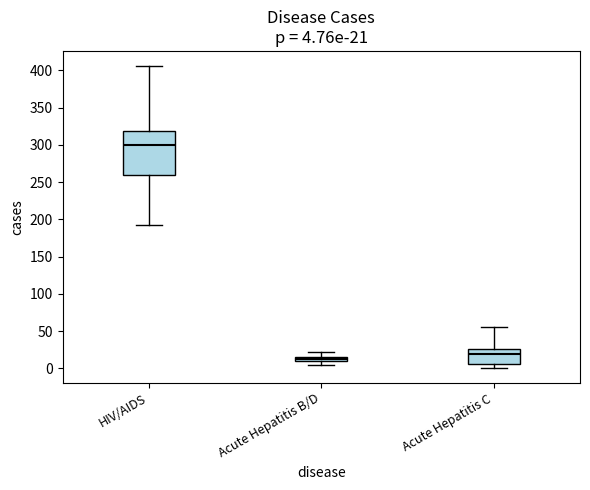

Which box is the tallest, from its lower edge to its upper edge?

HIV/AIDS